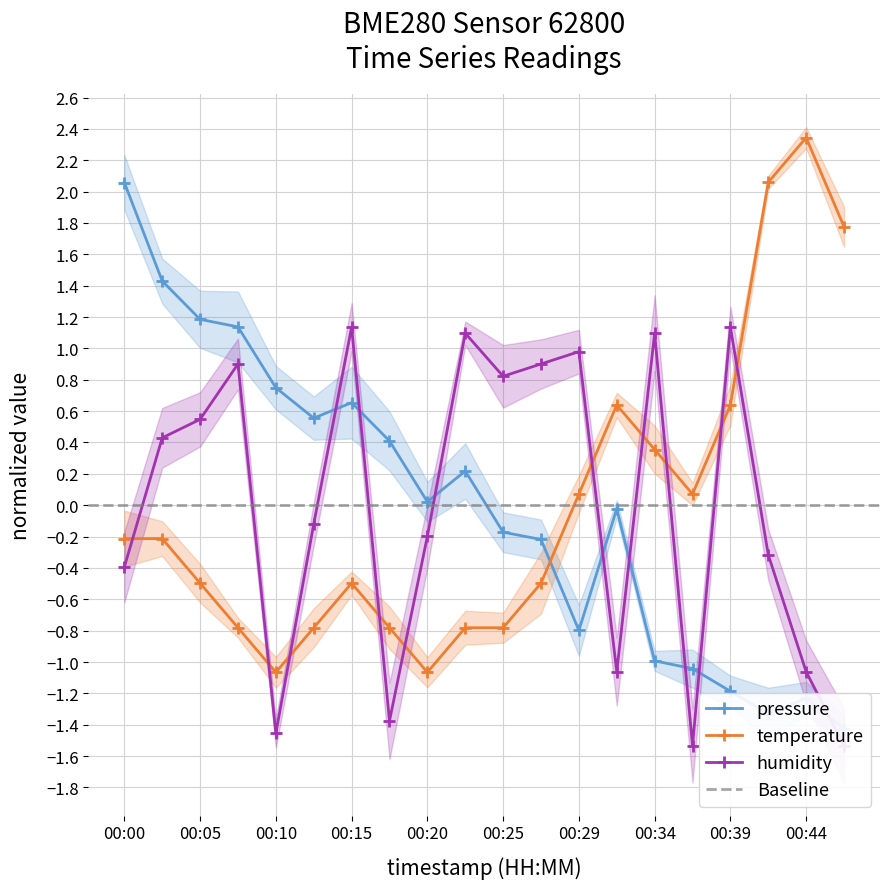

What is the difference between the maximum and minimum values in the pressure series?

3.5